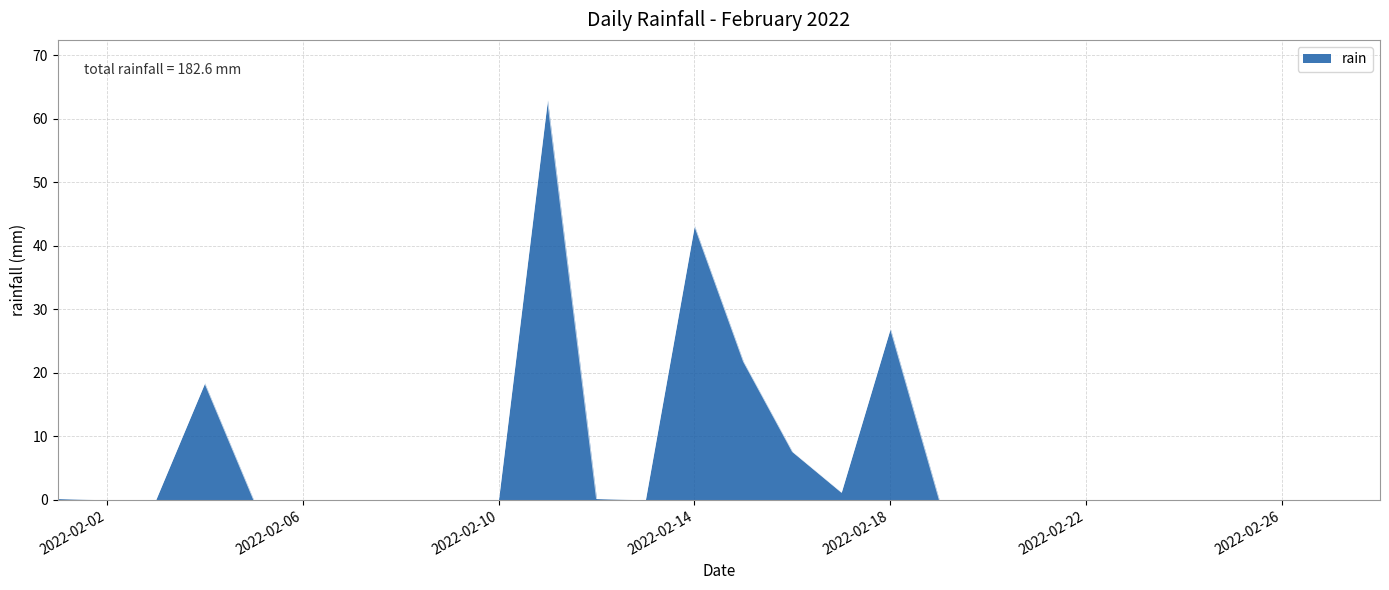

Does the chart display data point markers on the line(s)?

No